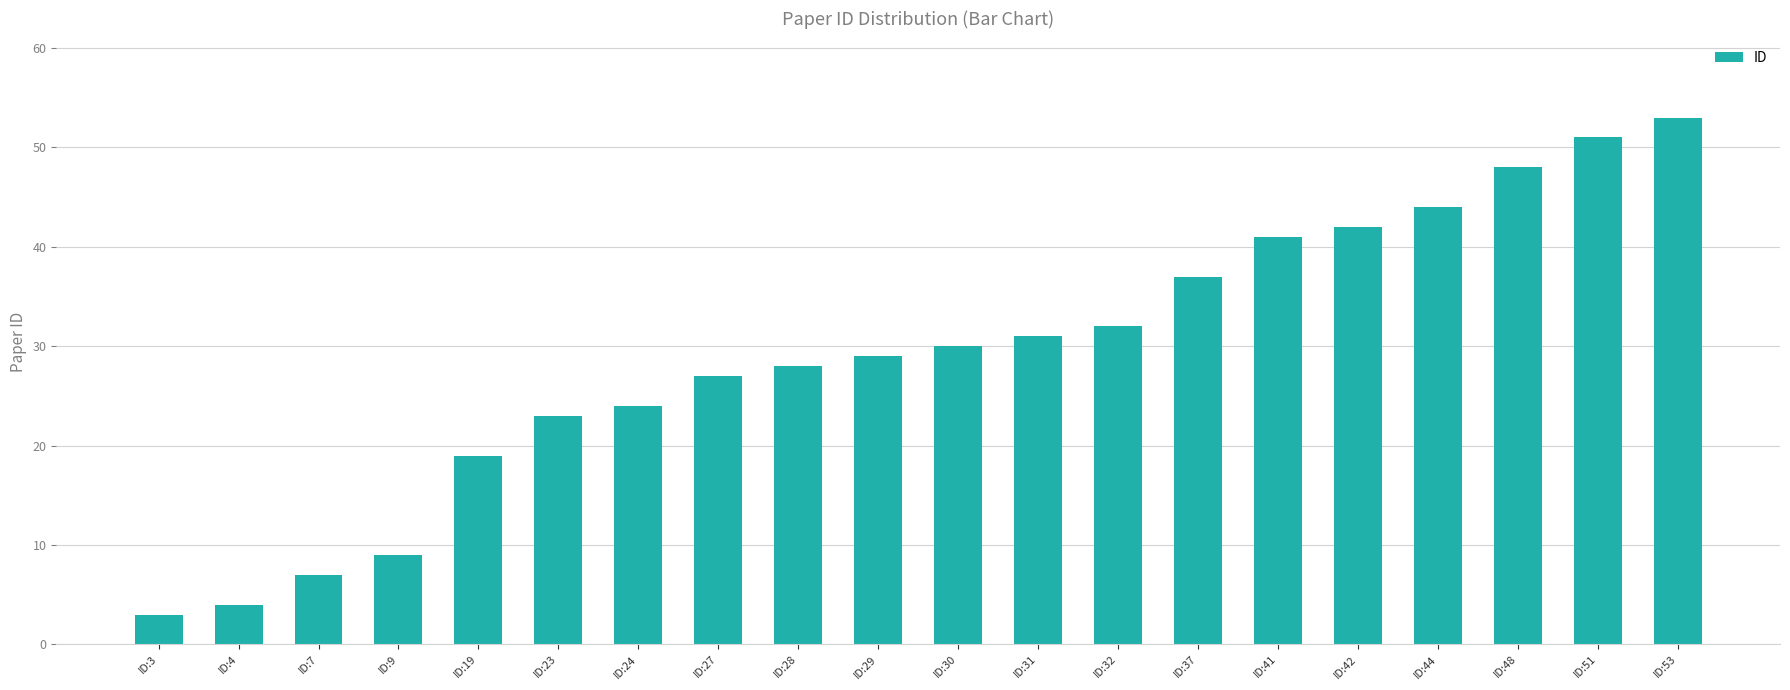

What is the average value?

29